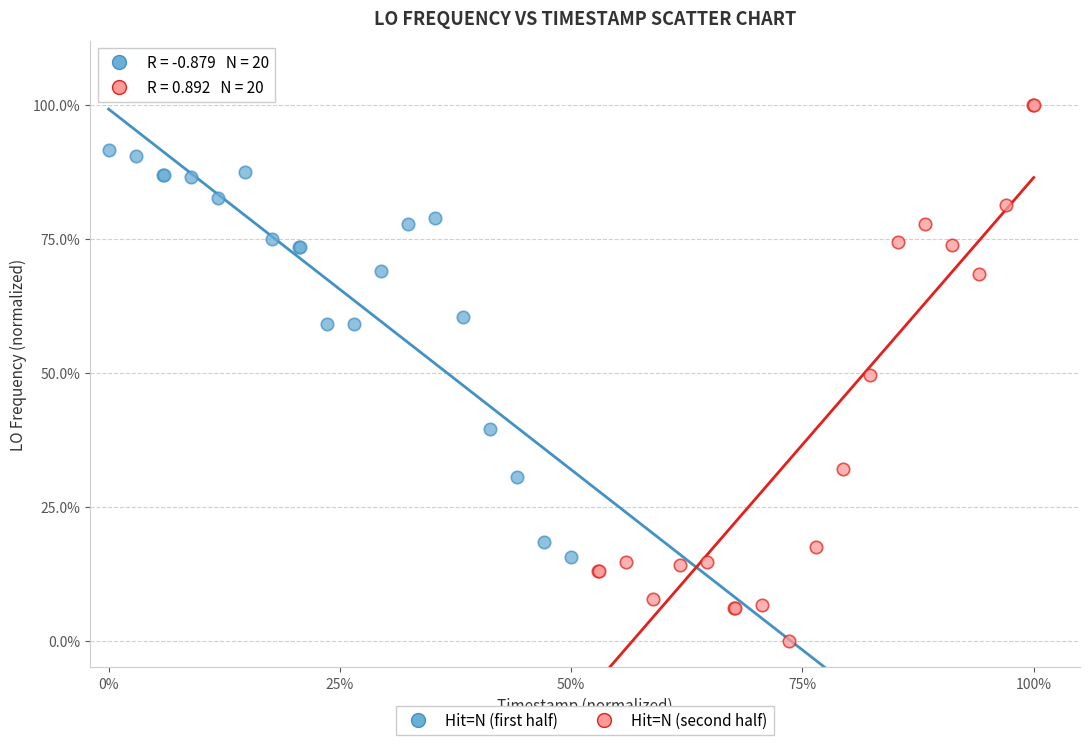

Which series reaches the maximum Y coordinate?

Hit=N (second half)